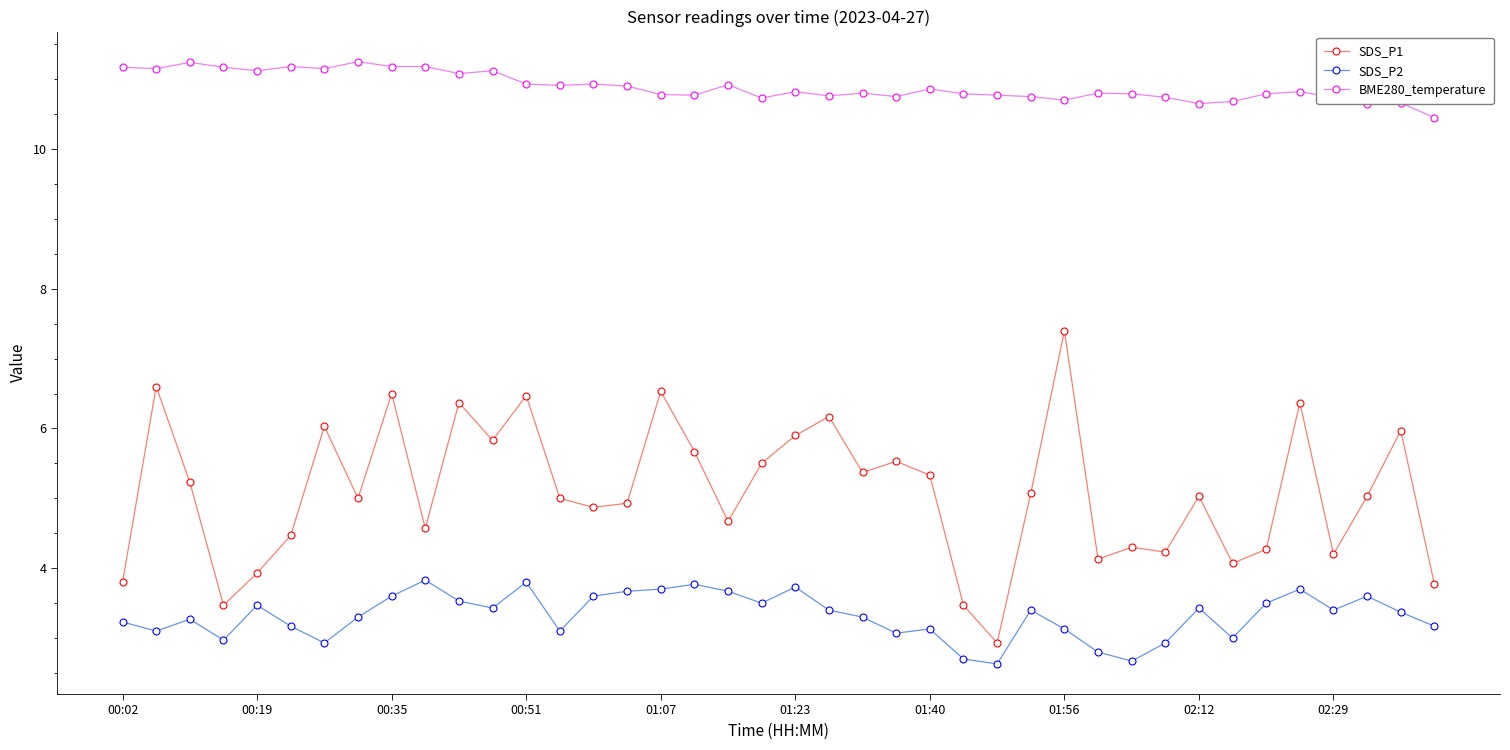

What is the difference between the maximum and minimum values in the SDS_P2 series?

1.2